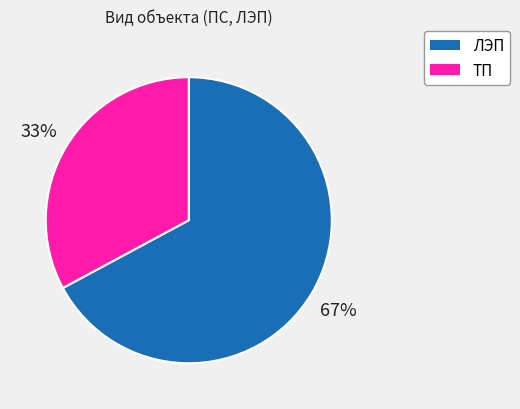

Which category has the smallest portion of the pie?

ТП